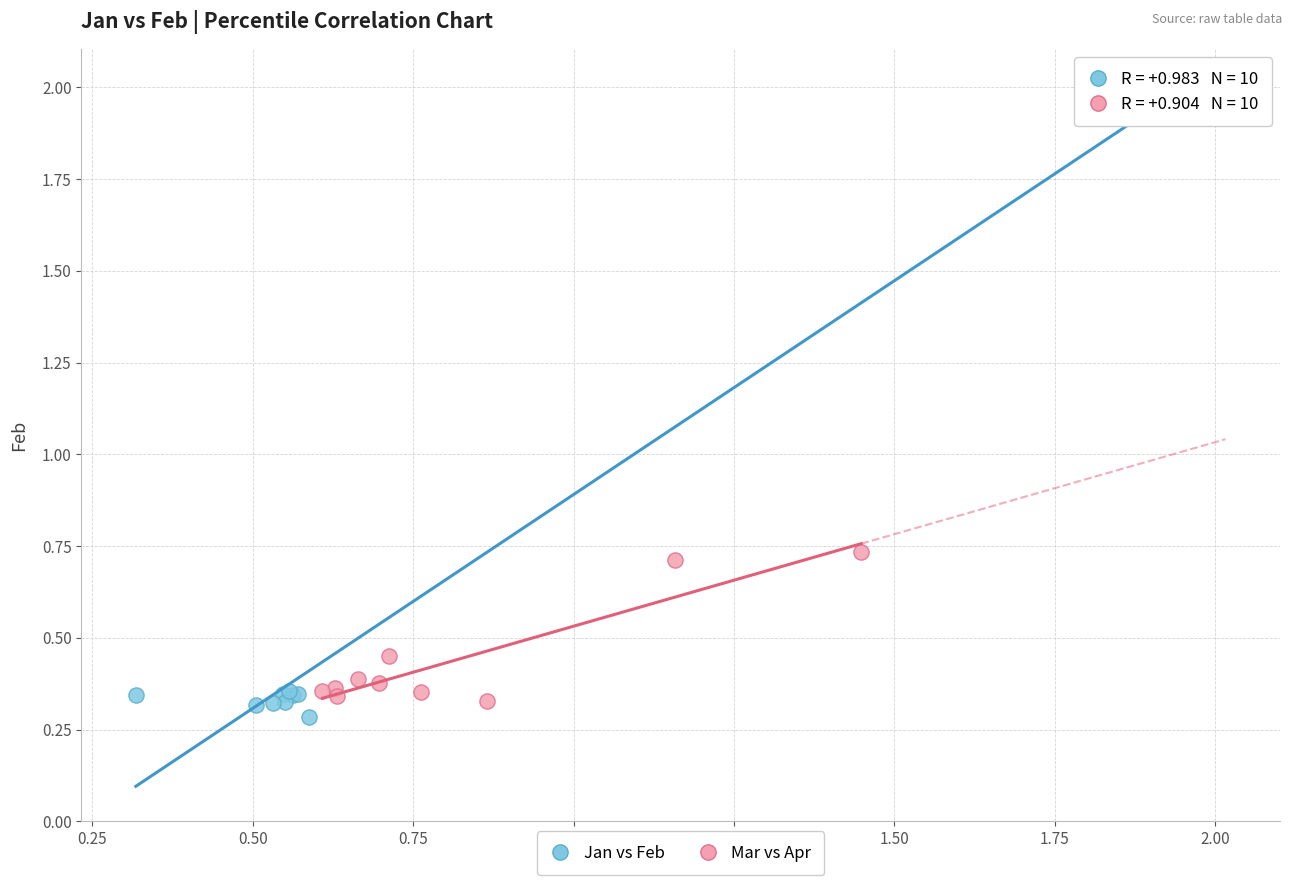

Which series contains the highest Y value?

Jan vs Feb